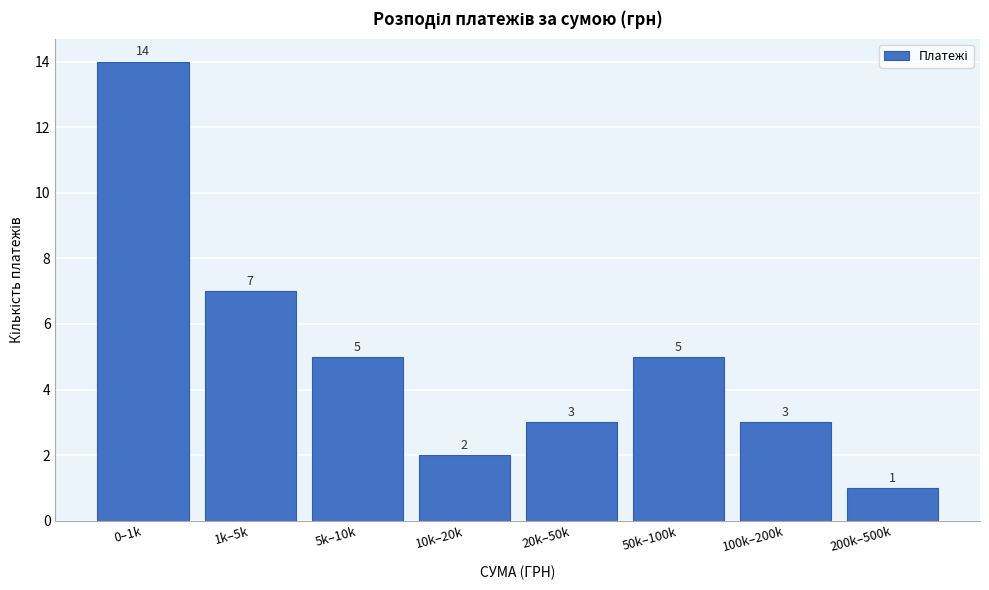

Reading left to right, extract all data points from this chart.

14	7	5	2	3	5	3	1